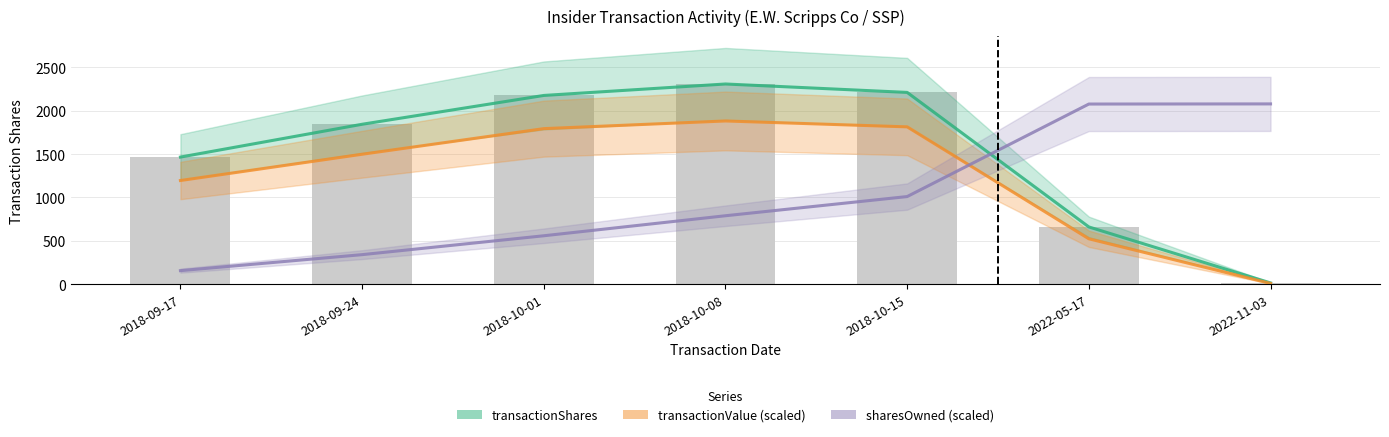

At which label does transactionShares first exceed 1843?

2018-10-01